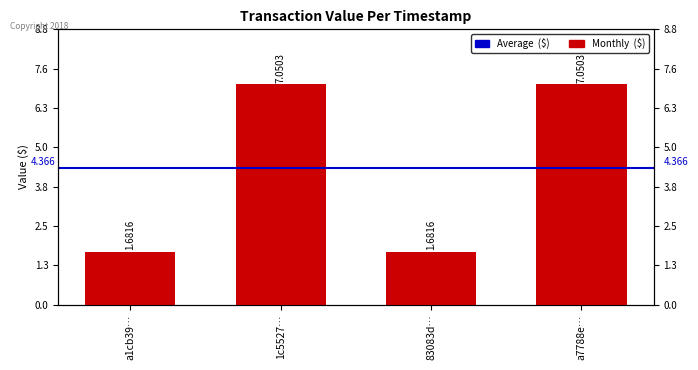

What is the minimum value shown in the chart?

1.7